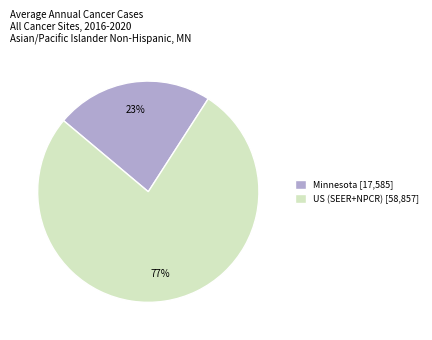

To the nearest percent, what percentage of the pie is US (SEER+NPCR)?

77%